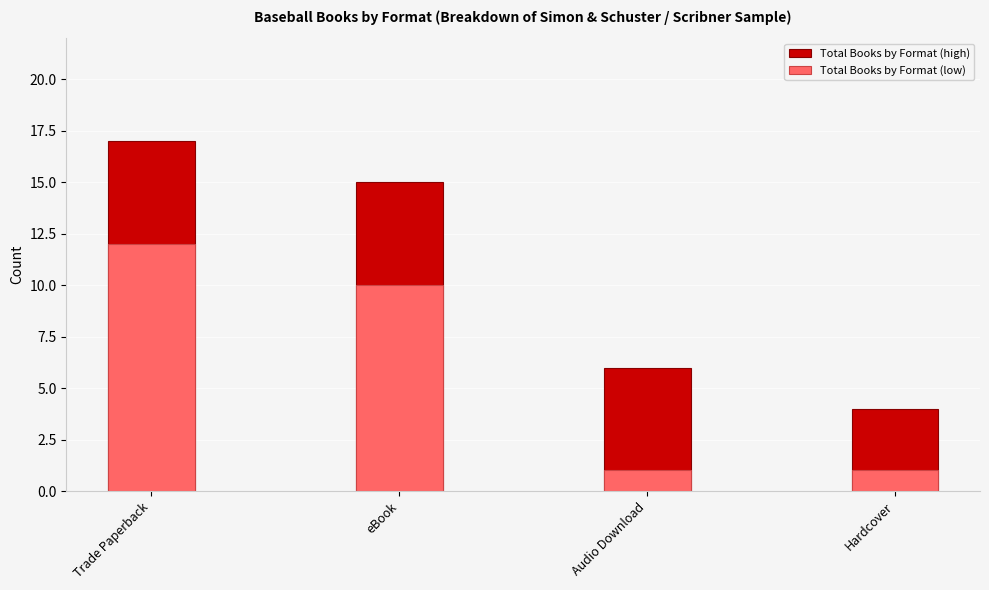

What is the average value of the Total Books by Format (high) series?

10